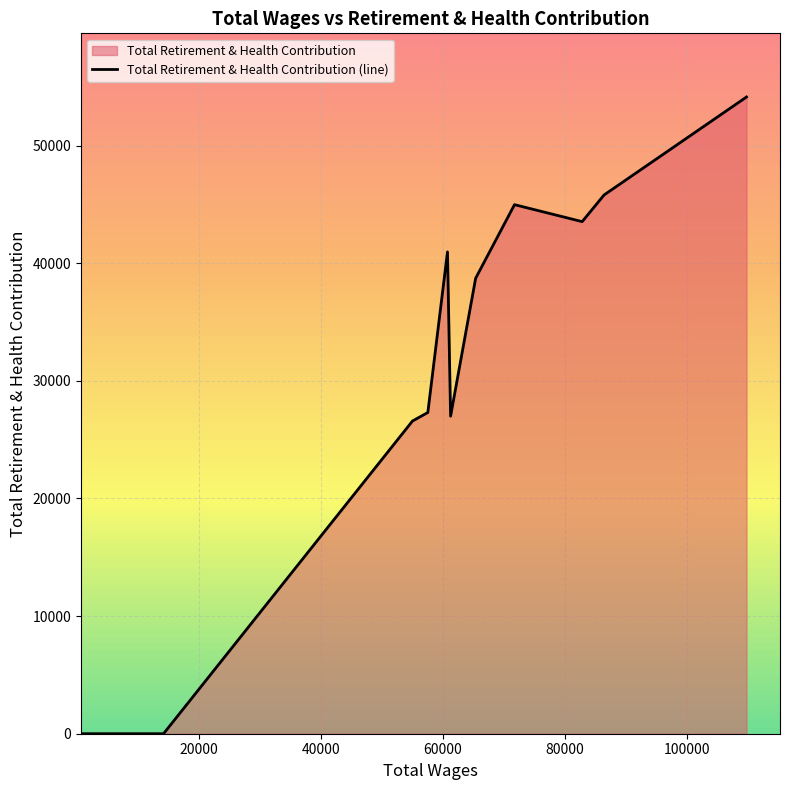

Reading left to right, what are all the values shown in this chart?

0	0	26585	26745	27310	40962	26998	38722	44978	43536	45802	54131